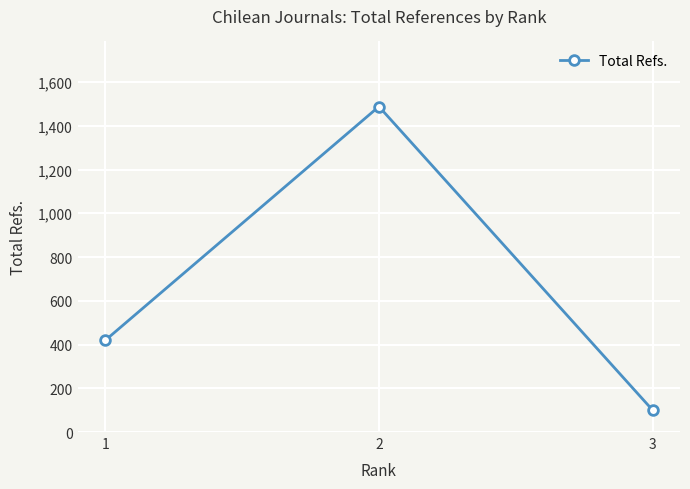

What is the value of the 3rd point from the left?

100